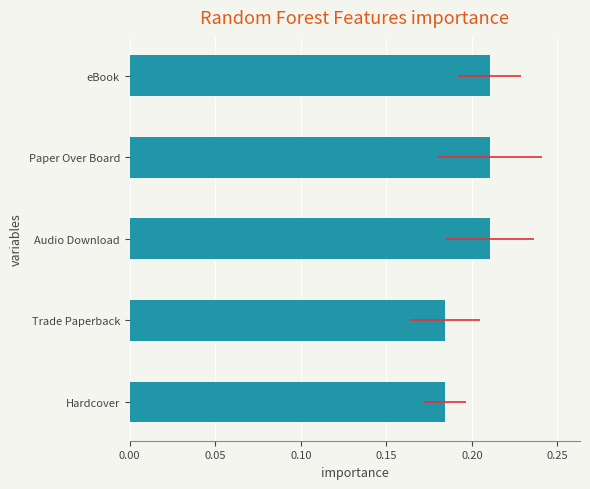

What is the minimum value shown in the chart?

0.2